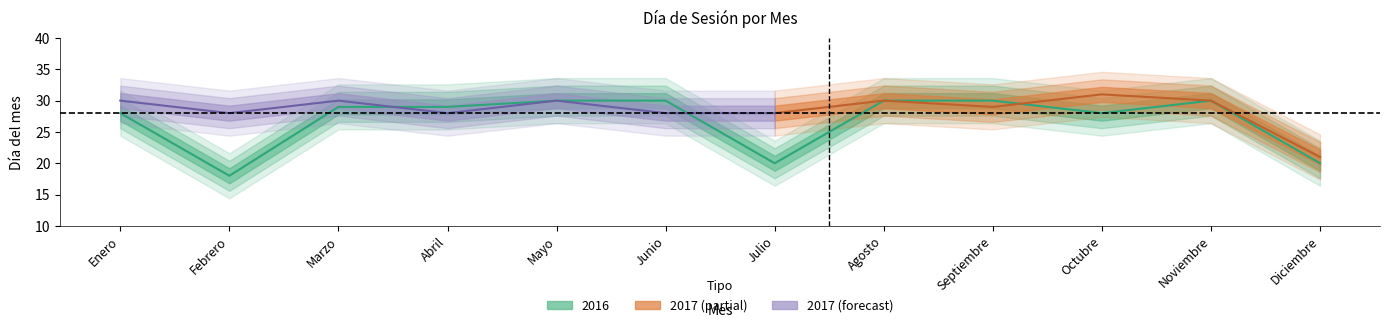

Where does the data first go above 29?

Mayo